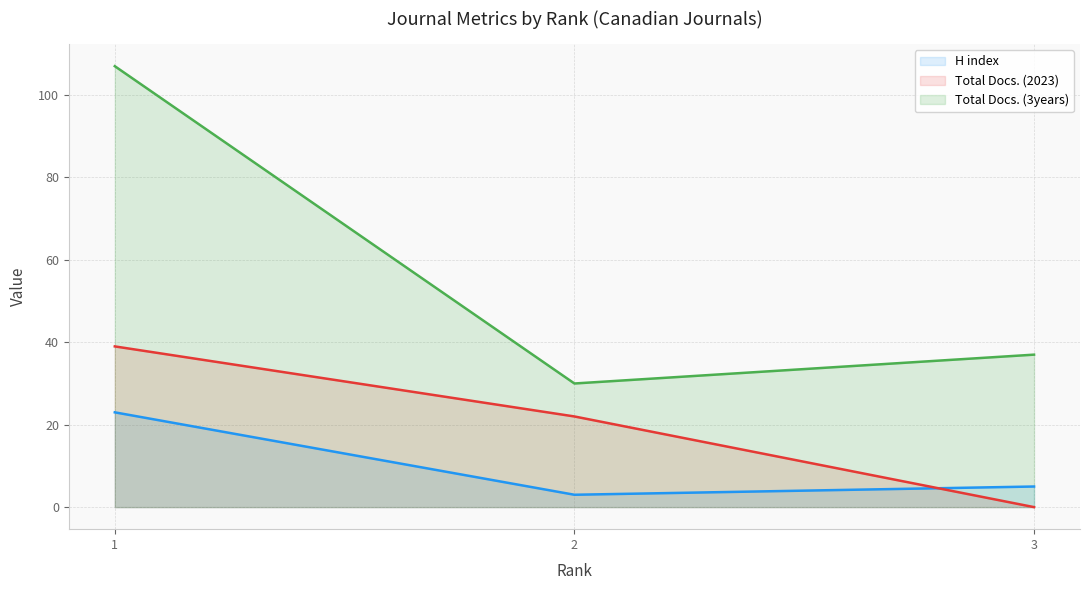

True or false: Total Docs. (3years) has a value of 37 at 3.

True